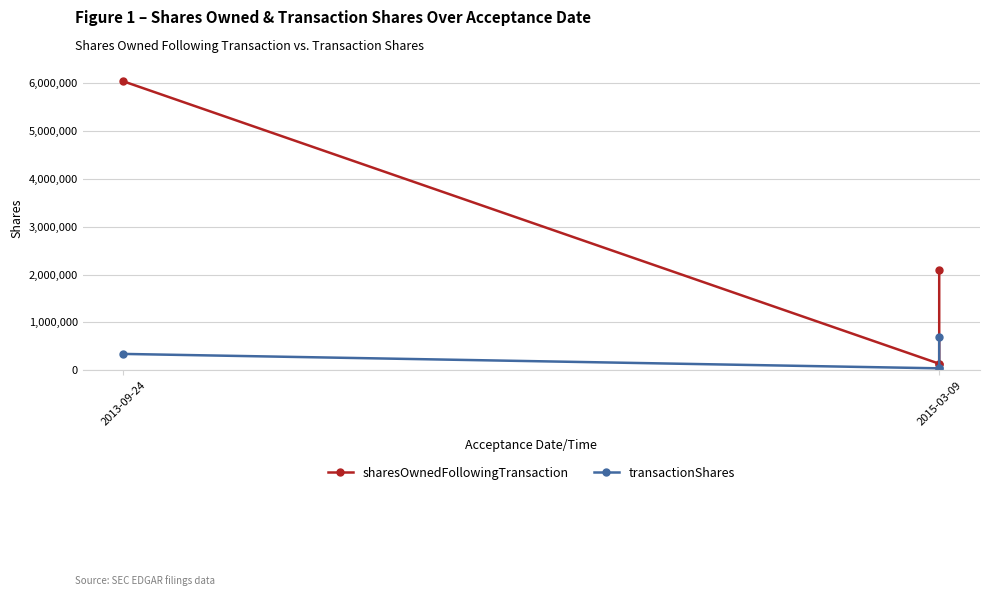

How many data points in sharesOwnedFollowingTransaction are less than 2085938?

2